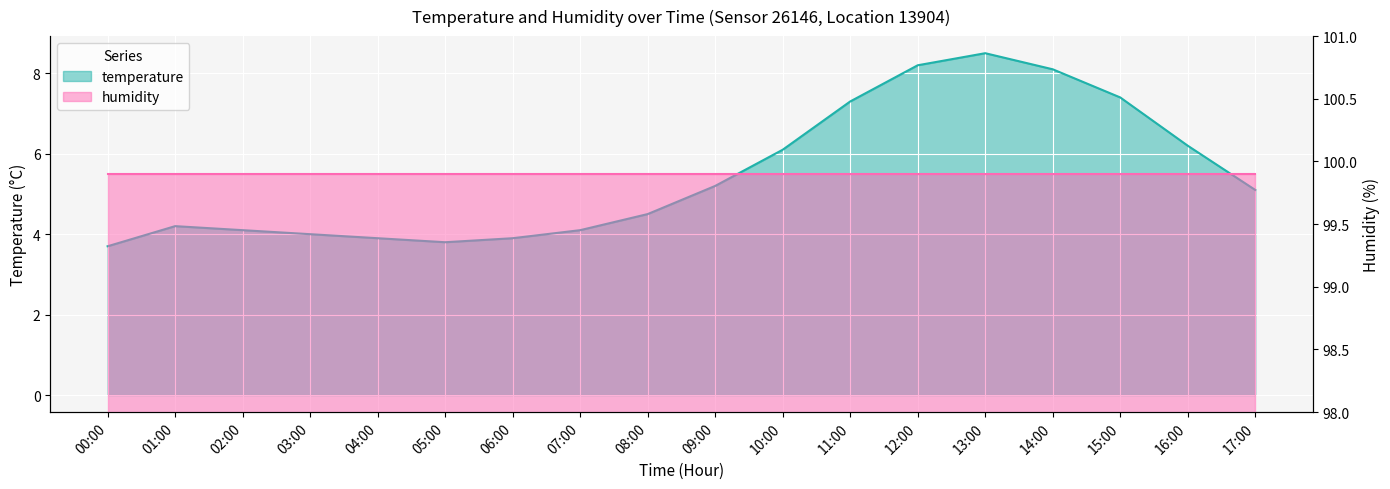

The value at 03:00 is 5.4. True or false?

False